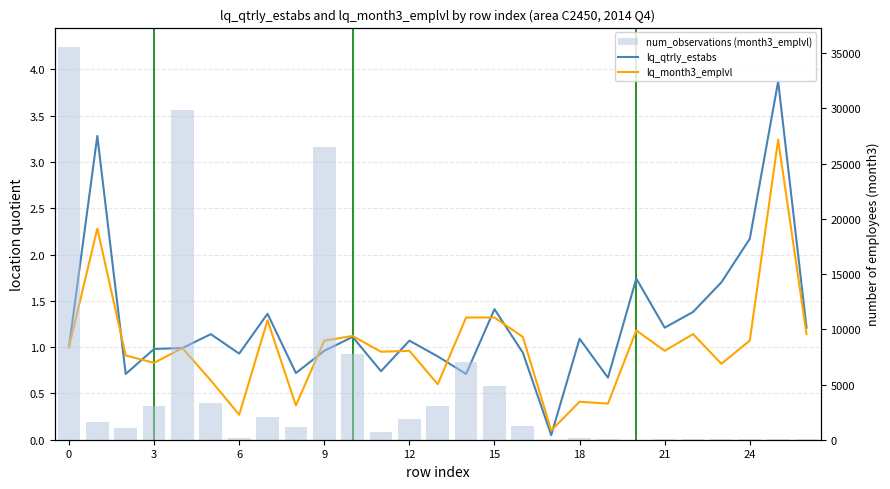

What is the maximum value for lq_month3_emplvl?

3.2